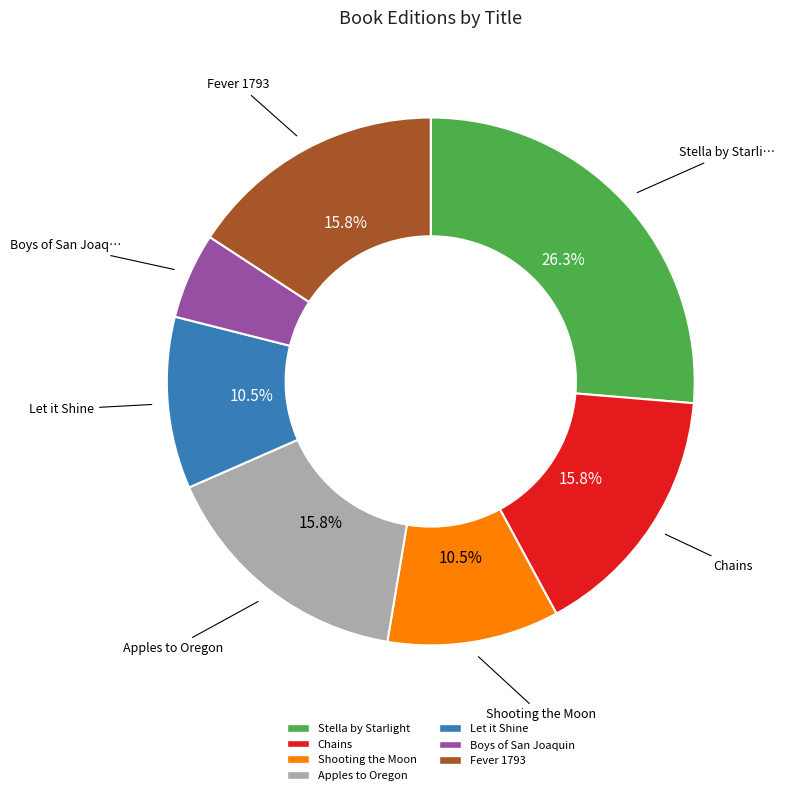

To the nearest percent, what is the difference between the Let it Shine and Fever 1793 slice percentages?

5%